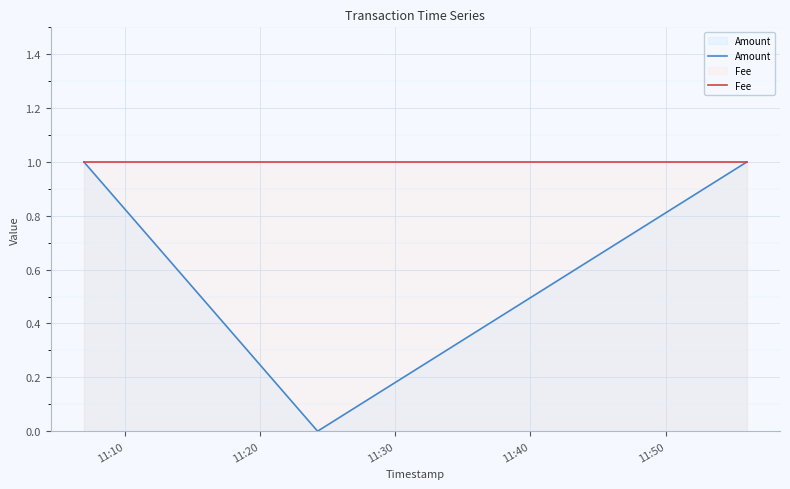

What is the value of the Fee point at the 3rd from the left?

1